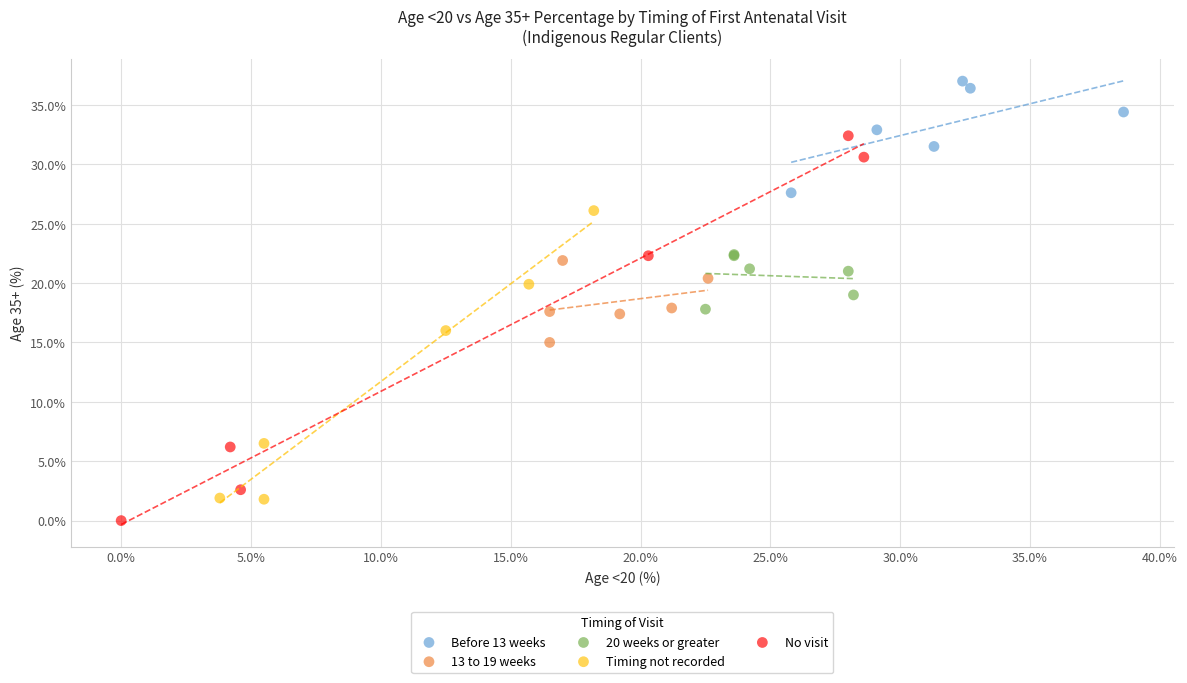

Which series has the widest spread of Y values?

No visit